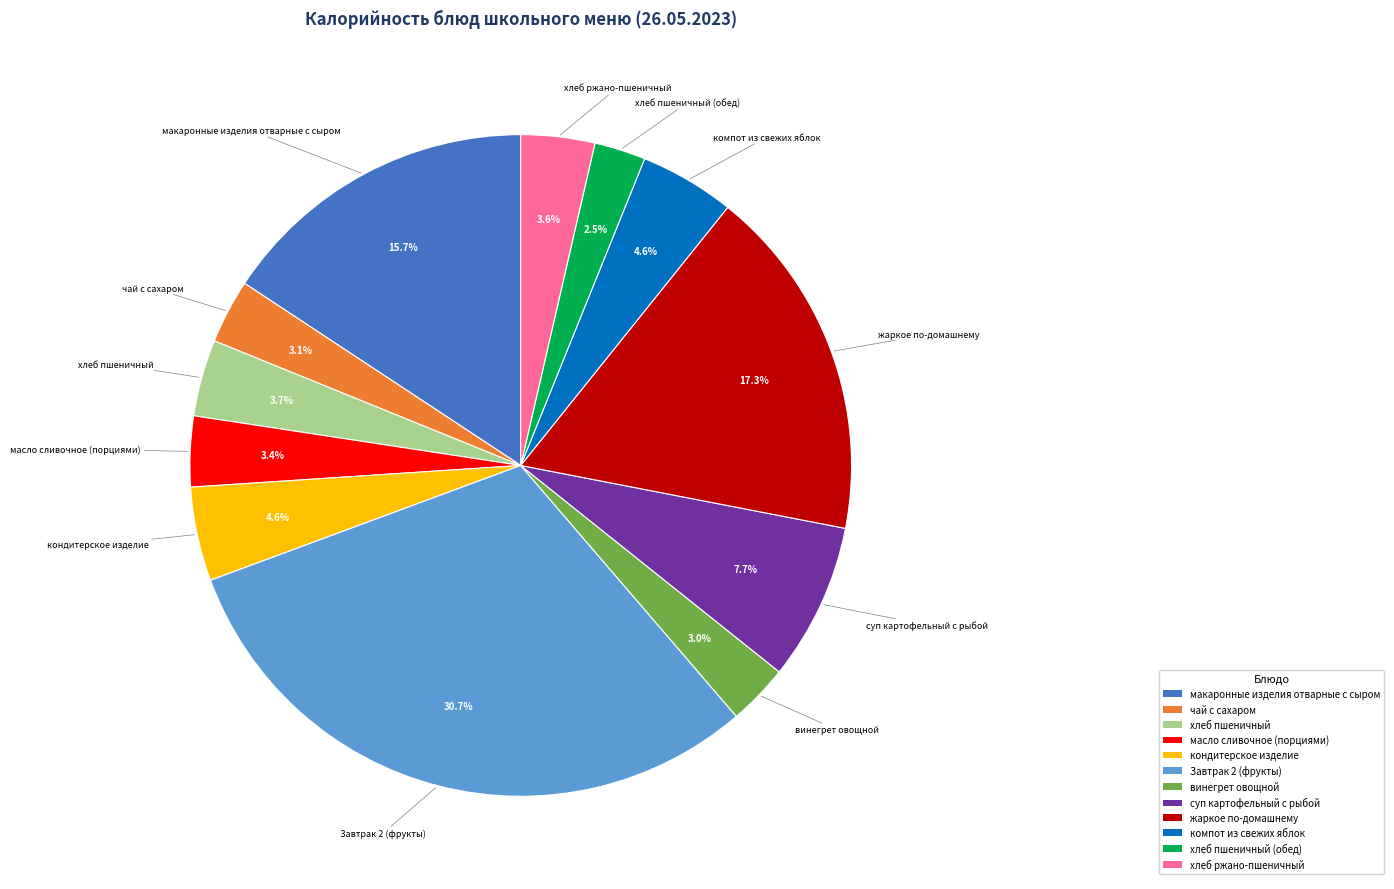

Approximately how many times larger is the value at чай с сахаром compared to хлеб ржано-пшеничный?

0.9